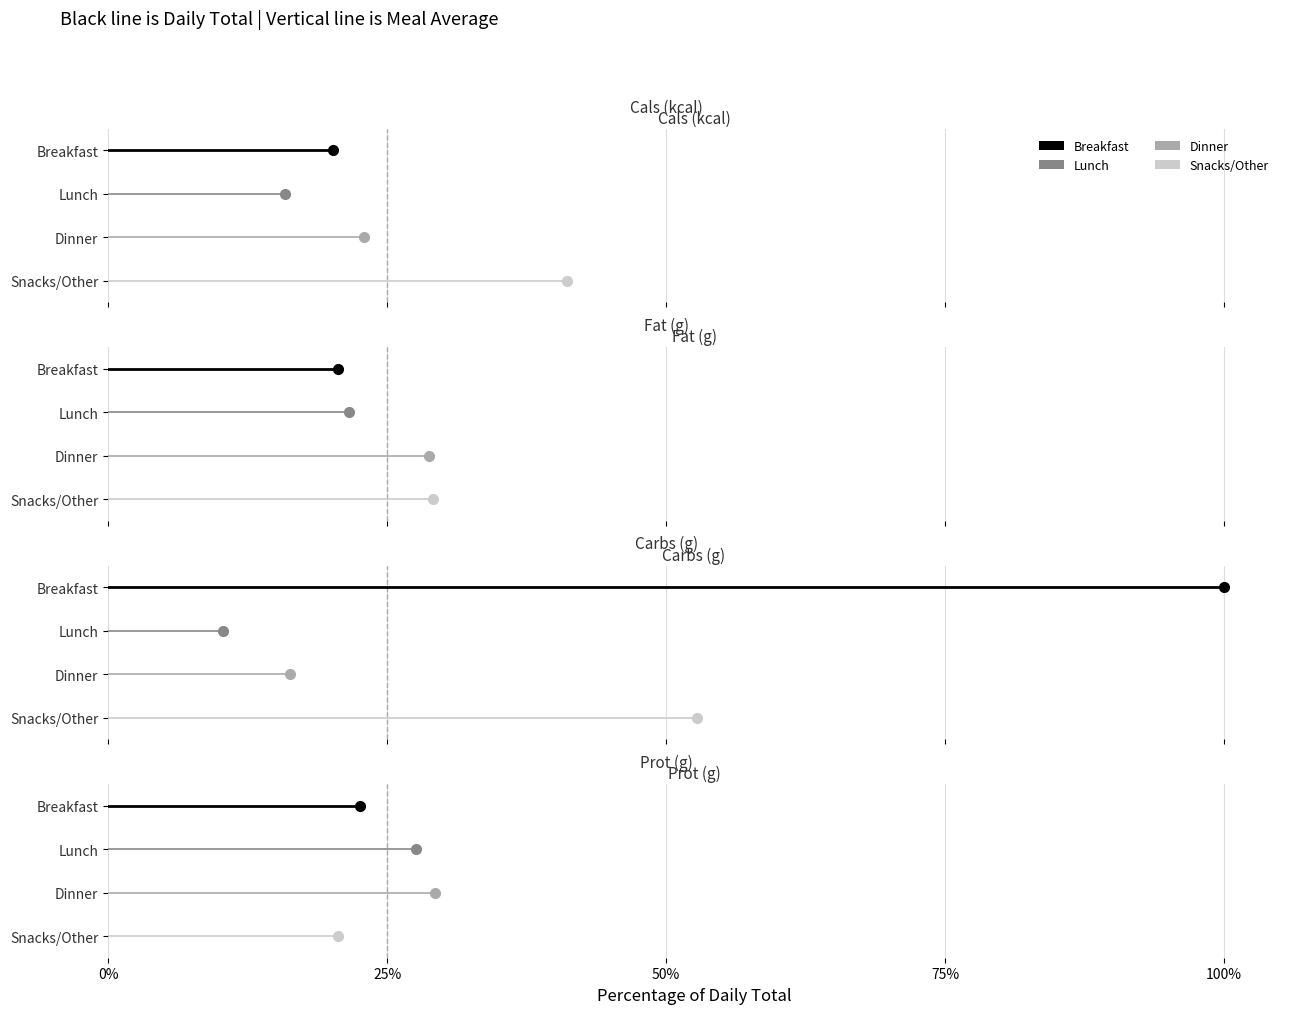

Between 0% and 25%, which series saw the biggest shift?

Breakfast